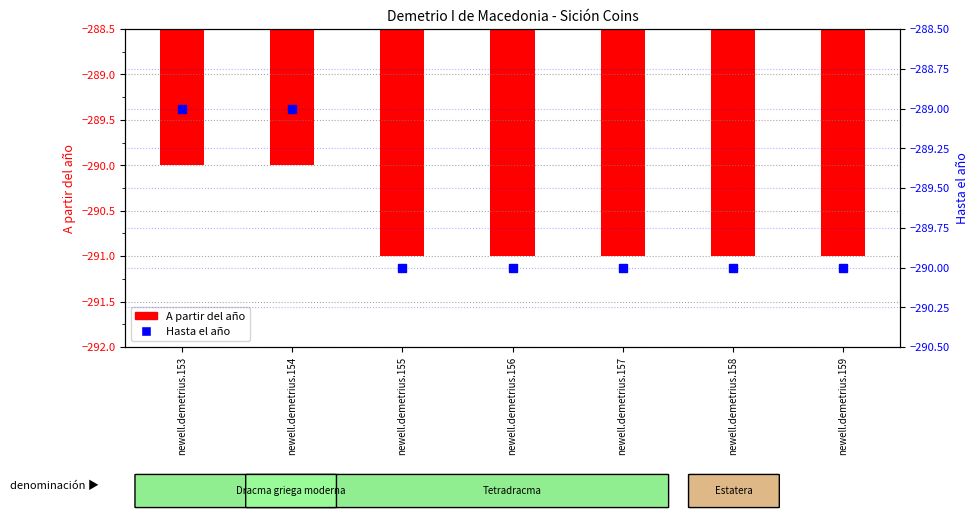

How many A partir del año values are between -291 and -290?

7